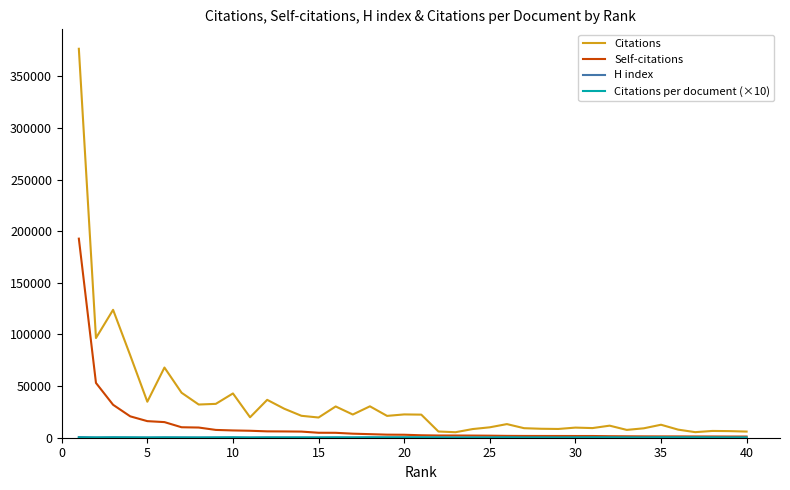

Which series has the largest total across all categories?

Citations